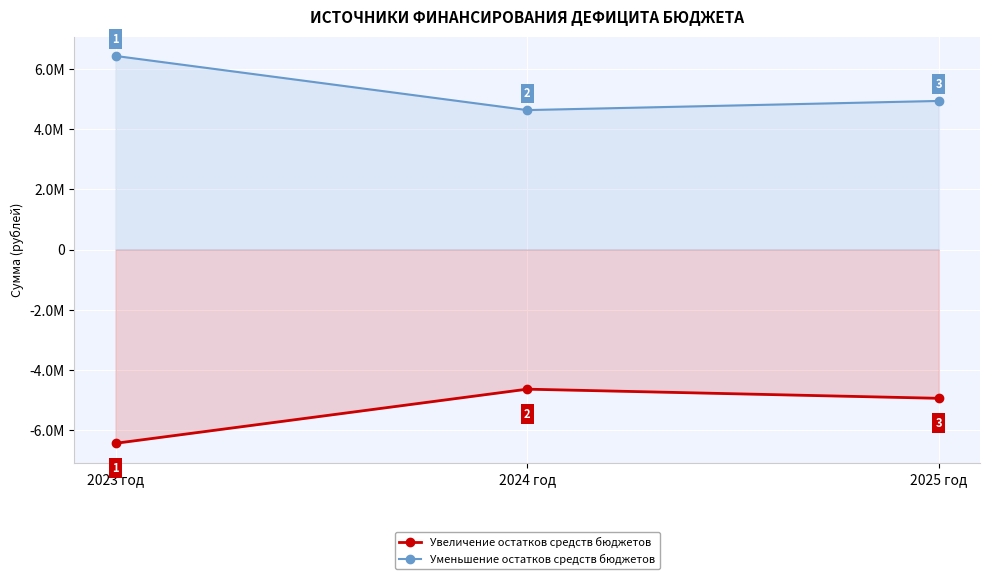

At which label does Уменьшение остатков средств бюджетов first exceed 4940349?

2023 год